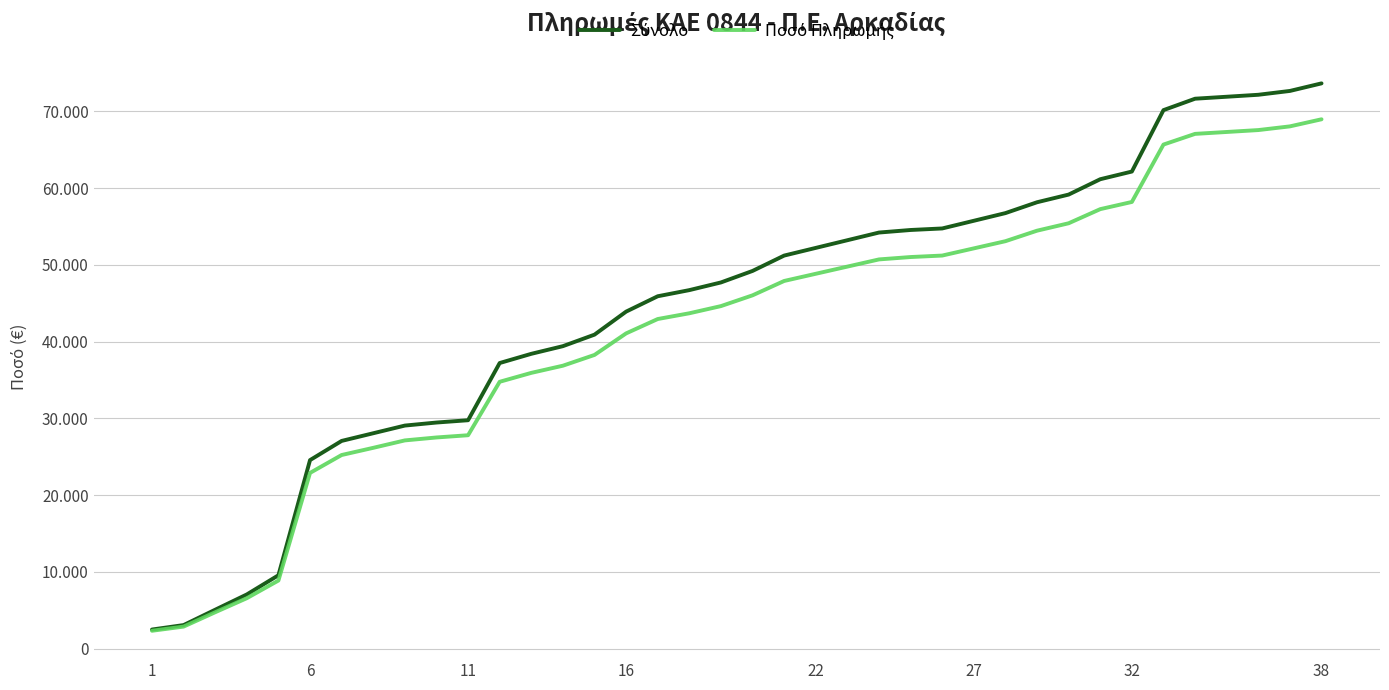

Is this an area chart (filled region under the line)?

No